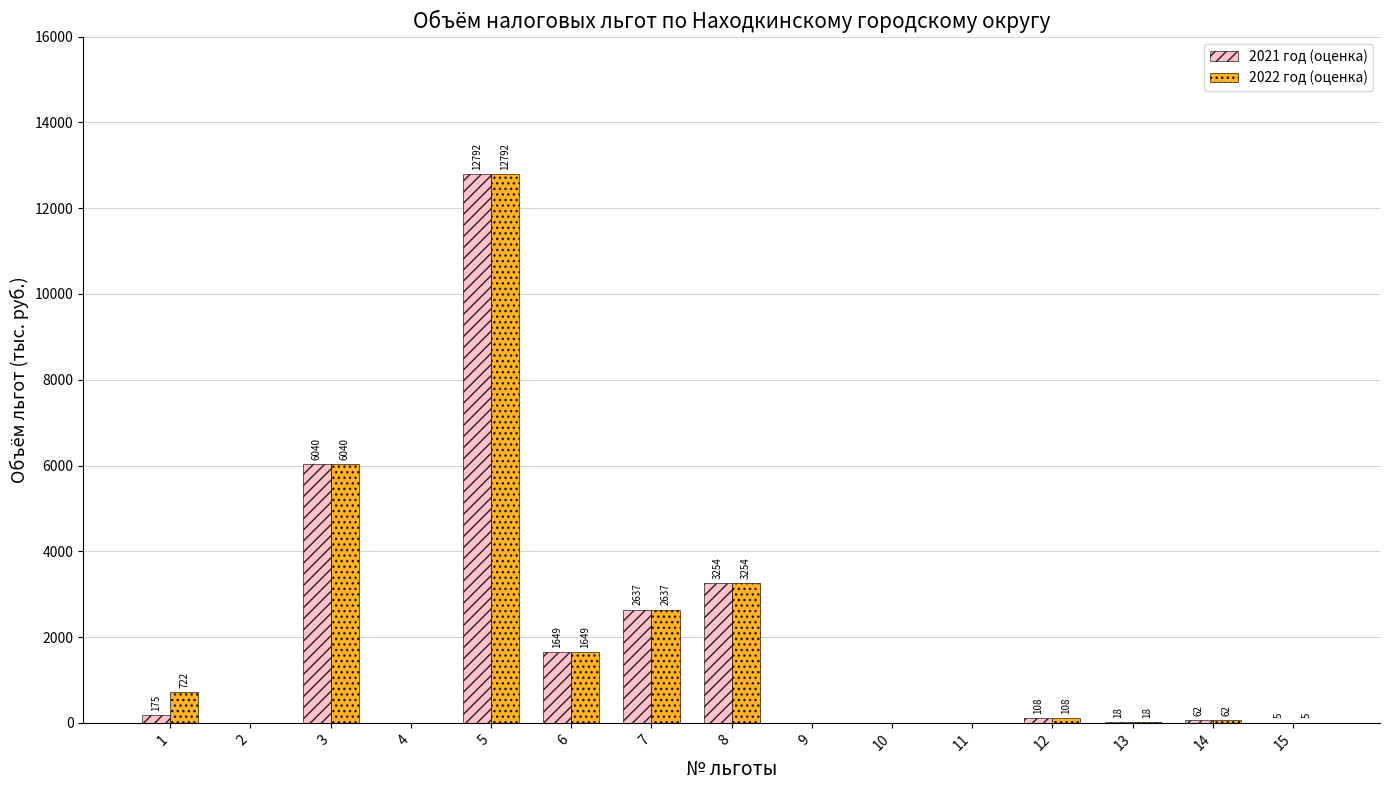

True or false: 2021 год (оценка) has a value of 175 at 1.

True